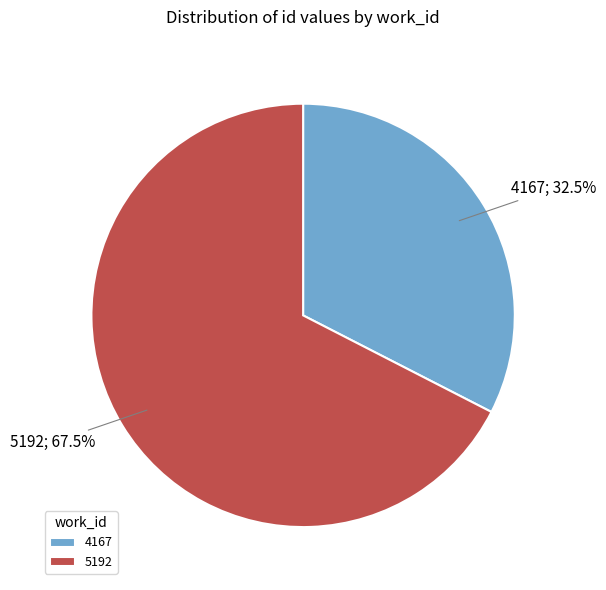

Is there any slice that represents more than half of the pie?

Yes